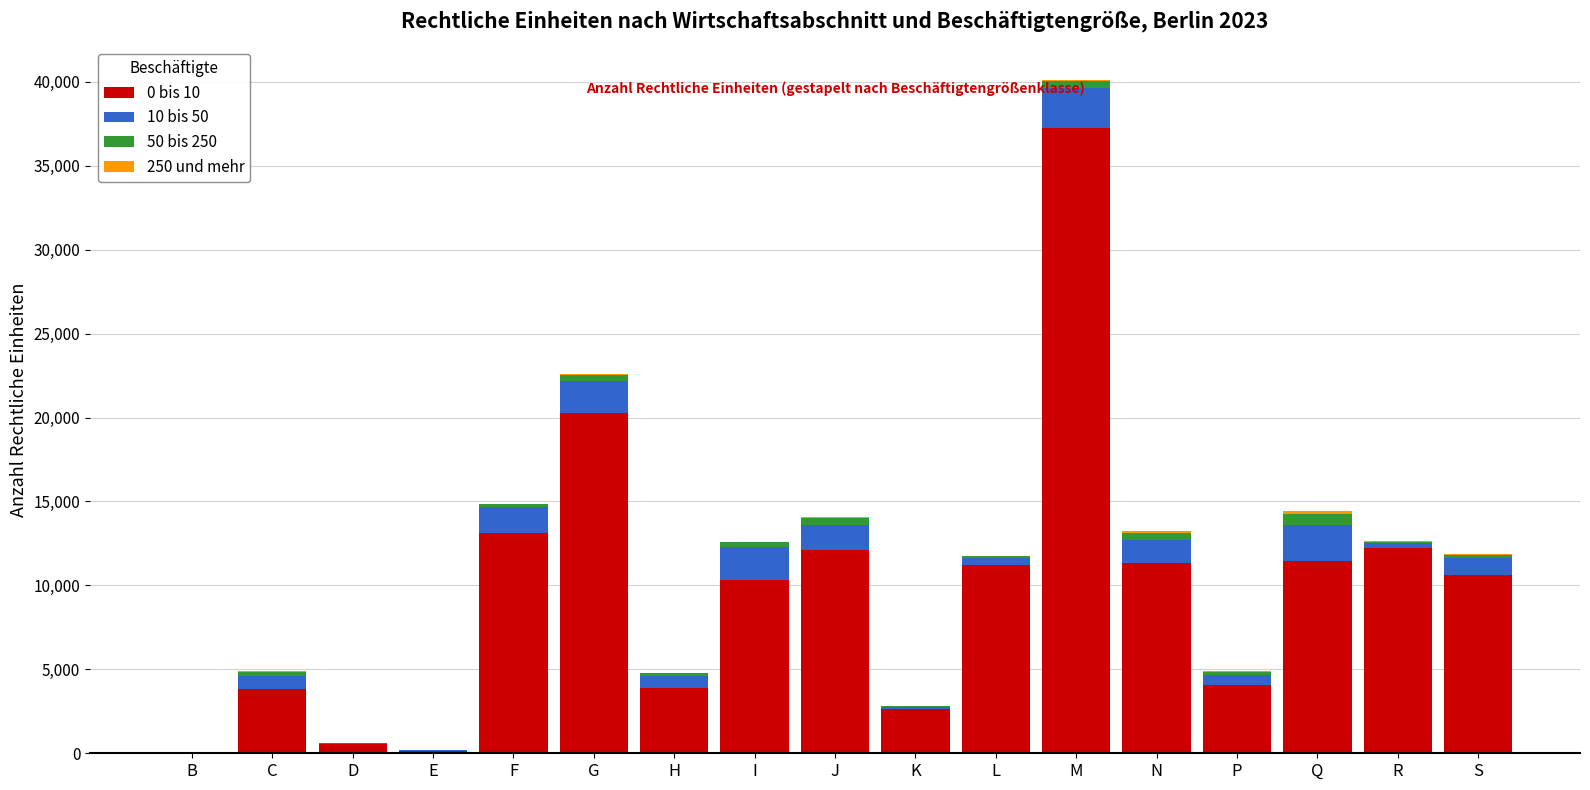

Is it true that 0 bis 10 equals 6766 at C?

False